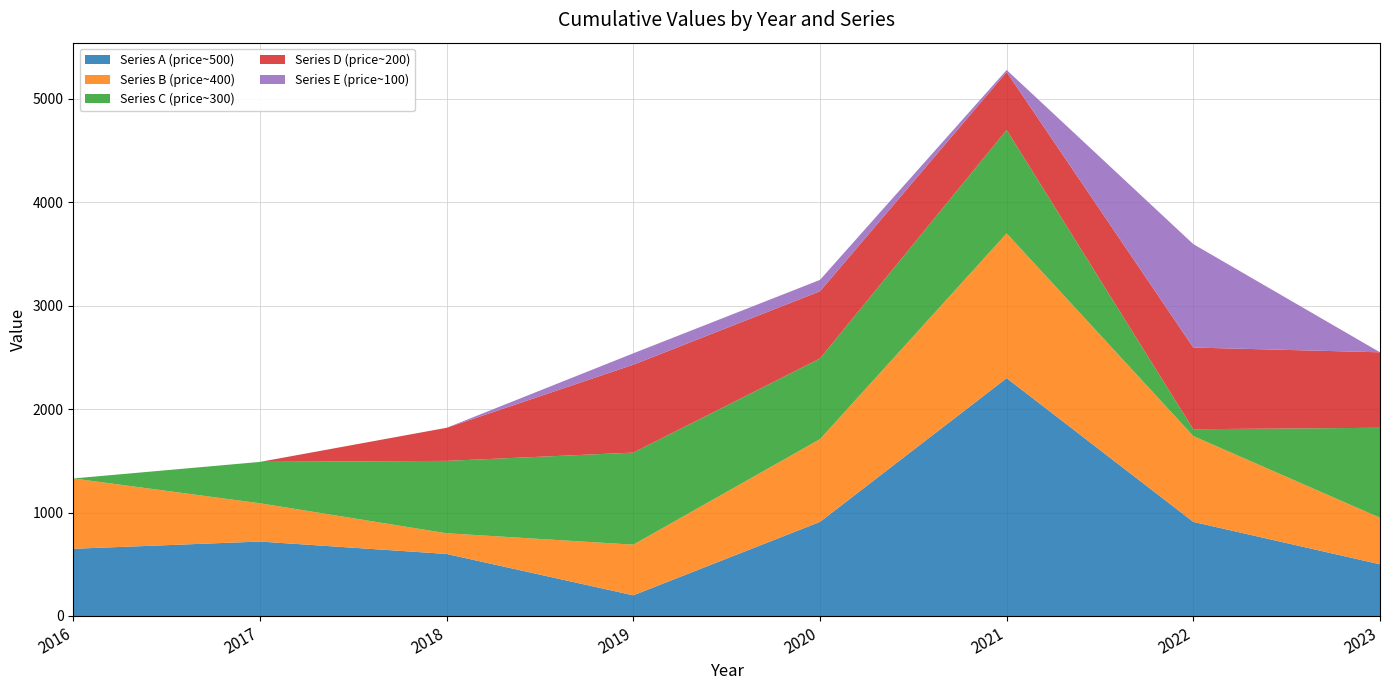

Reading left to right, extract all data points from this chart.

Series A (price~500): 2016=650	2017=720	2018=600	2019=200	2020=910	2021=2300	2022=910	2023=500
Series B (price~400): 2016=680	2017=370	2018=200	2019=490	2020=800	2021=1400	2022=830	2023=450
Series C (price~300): 2016=0	2017=400	2018=700	2019=890	2020=780	2021=1000	2022=66	2023=870
Series D (price~200): 2016=0	2017=0	2018=320	2019=850	2020=650	2021=560	2022=790	2023=730
Series E (price~100): 2016=0	2017=0	2018=0	2019=110	2020=110	2021=20	2022=1000	2023=0